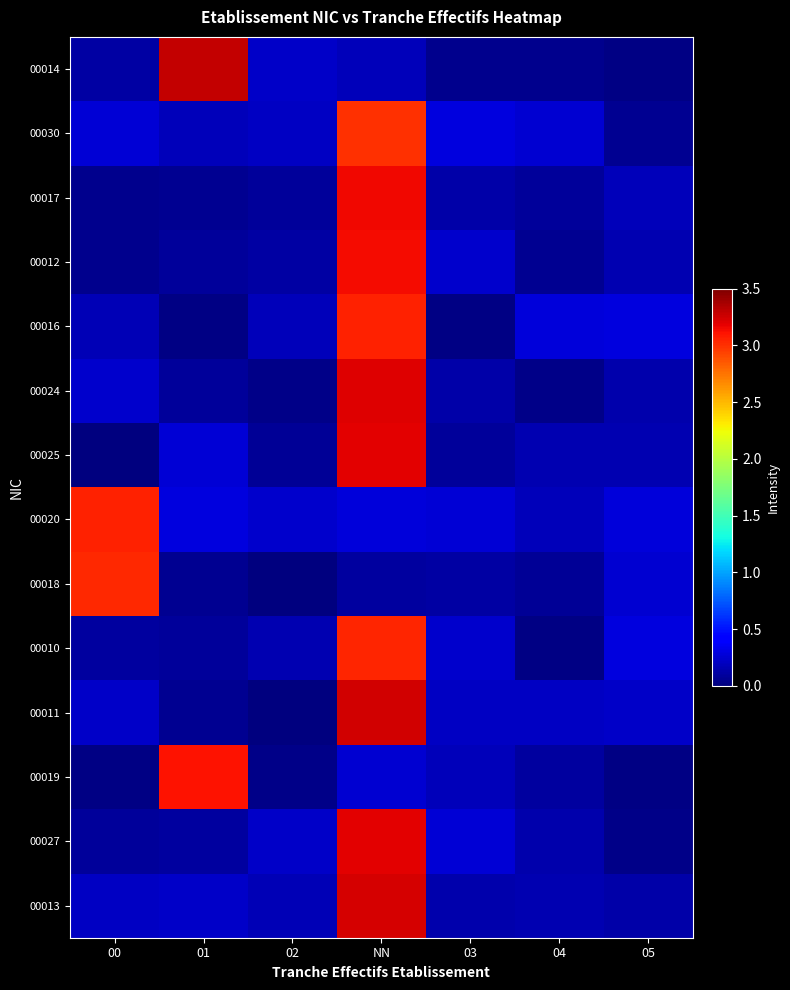

Reading left to right, list all the values displayed in this chart.

00014: 00=0.1	01=3.3	02=0.2	NN=0.2	03=0.0	04=0.0	05=0.0
00030: 00=0.3	01=0.2	02=0.2	NN=3.0	03=0.3	04=0.2	05=0.1
00017: 00=0.1	01=0.1	02=0.1	NN=3.2	03=0.1	04=0.1	05=0.2
00012: 00=0.0	01=0.1	02=0.1	NN=3.1	03=0.2	04=0.1	05=0.2
00016: 00=0.2	01=0.0	02=0.2	NN=3.1	03=0.0	04=0.3	05=0.3
00024: 00=0.2	01=0.1	02=0.0	NN=3.2	03=0.1	04=0.0	05=0.1
00025: 00=0.0	01=0.3	02=0.1	NN=3.2	03=0.1	04=0.2	05=0.2
00020: 00=3.1	01=0.3	02=0.2	NN=0.3	03=0.3	04=0.2	05=0.3
00018: 00=3.0	01=0.1	02=0.0	NN=0.1	03=0.1	04=0.1	05=0.2
00010: 00=0.1	01=0.1	02=0.2	NN=3.0	03=0.2	04=0.0	05=0.3
00011: 00=0.2	01=0.1	02=0.0	NN=3.2	03=0.2	04=0.2	05=0.2
00019: 00=0.0	01=3.1	02=0.0	NN=0.3	03=0.2	04=0.1	05=0.0
00027: 00=0.1	01=0.1	02=0.2	NN=3.2	03=0.3	04=0.1	05=0.0
00013: 00=0.2	01=0.2	02=0.2	NN=3.2	03=0.1	04=0.2	05=0.1